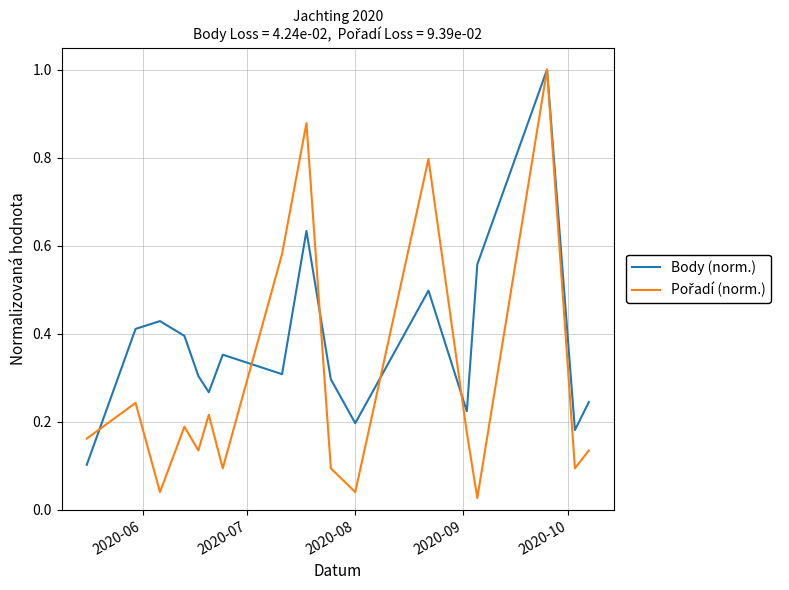

Which series has the largest total across all categories?

Body (norm.)